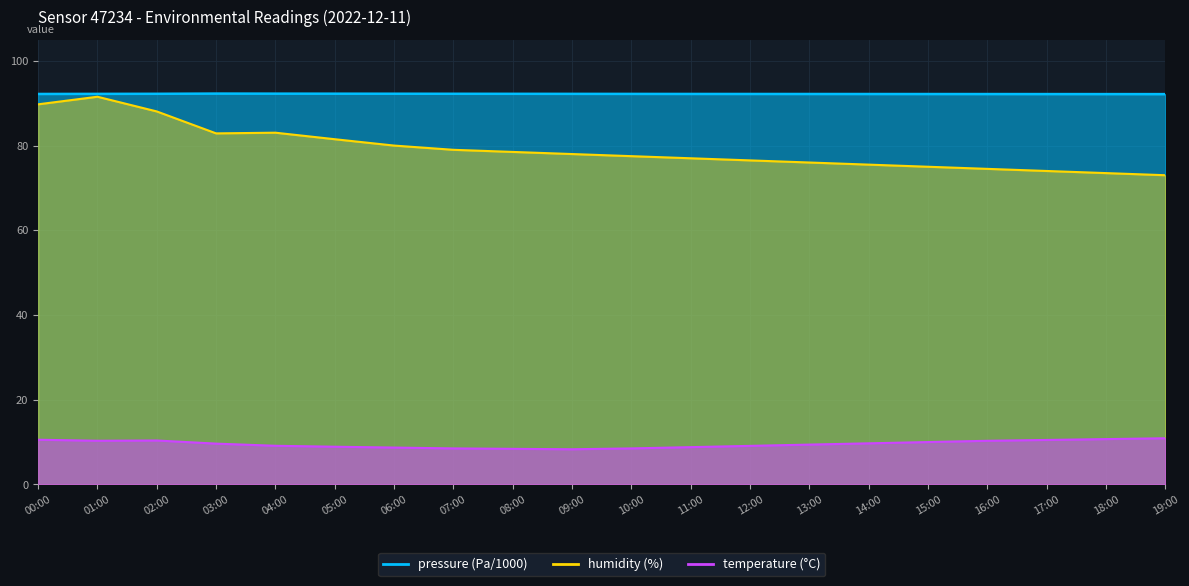

True or false: pressure and humidity intersect in this chart.

False